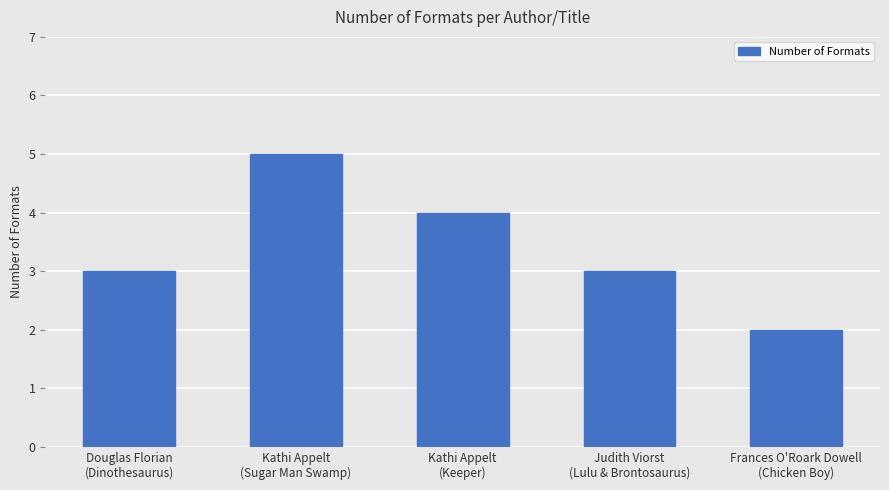

What is the value of the 1st bar from the left?

3